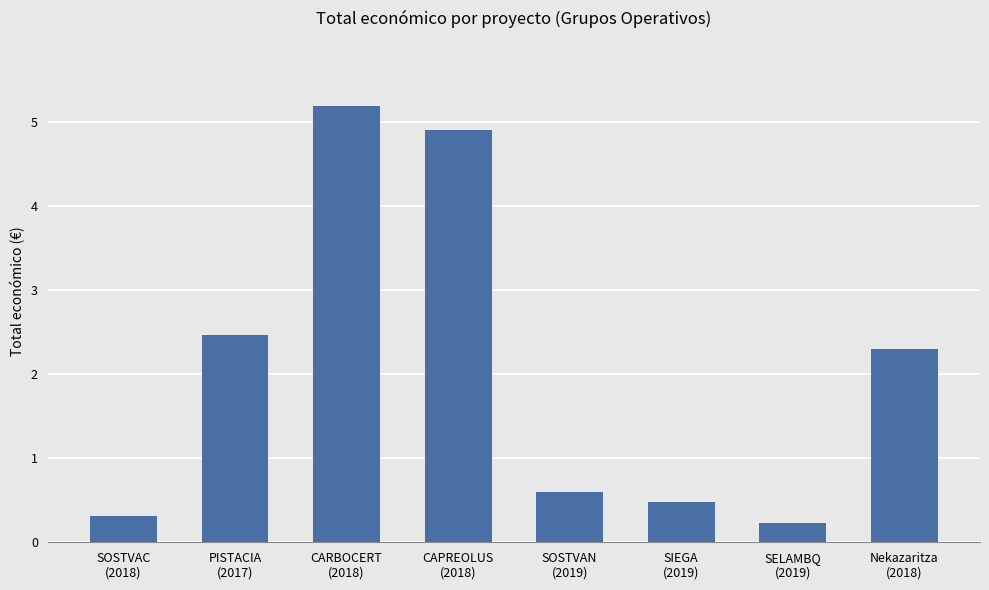

Does the chart contain any negative values?

No